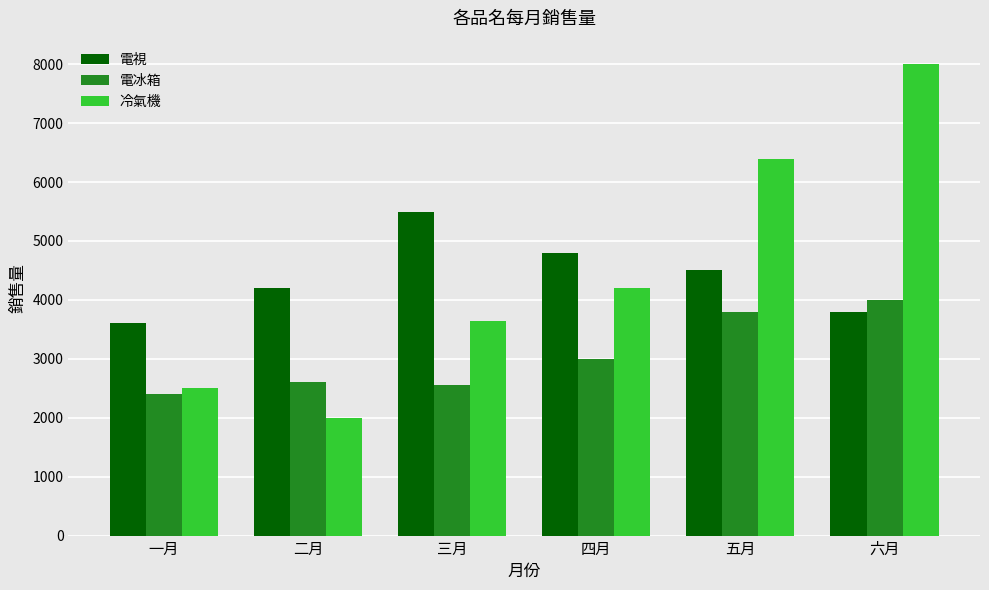

Does the chart contain stacked bars?

No